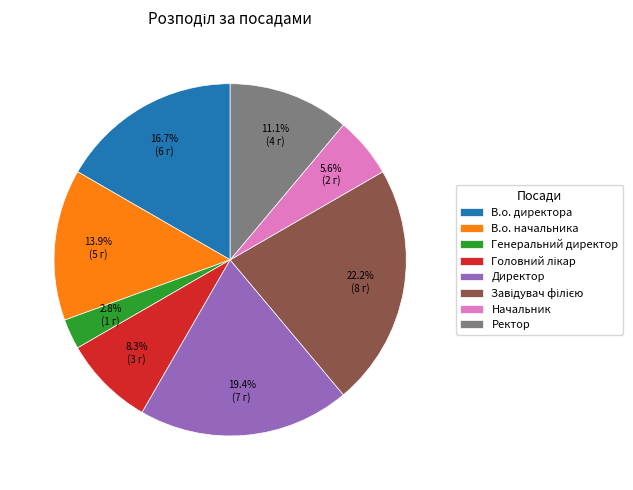

Is Начальник the majority of the pie?

No